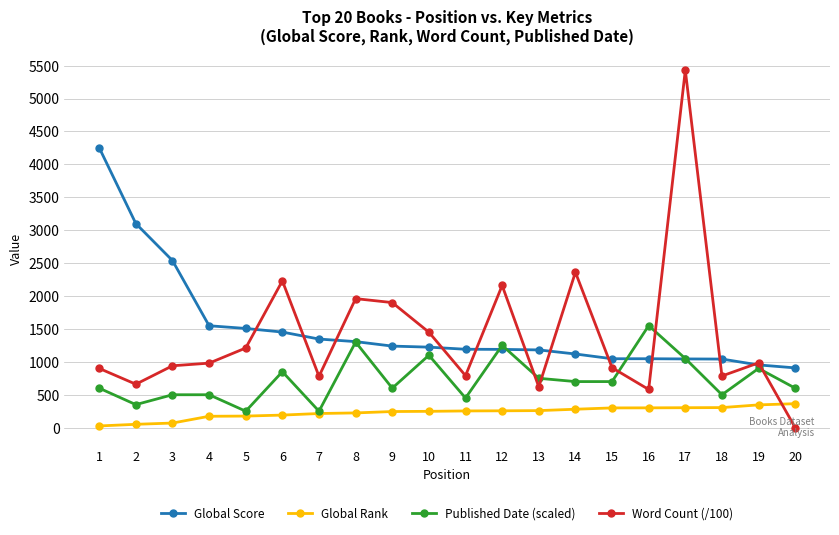

True or false: Word Count (/100) and Published Date (scaled) intersect in this chart.

True